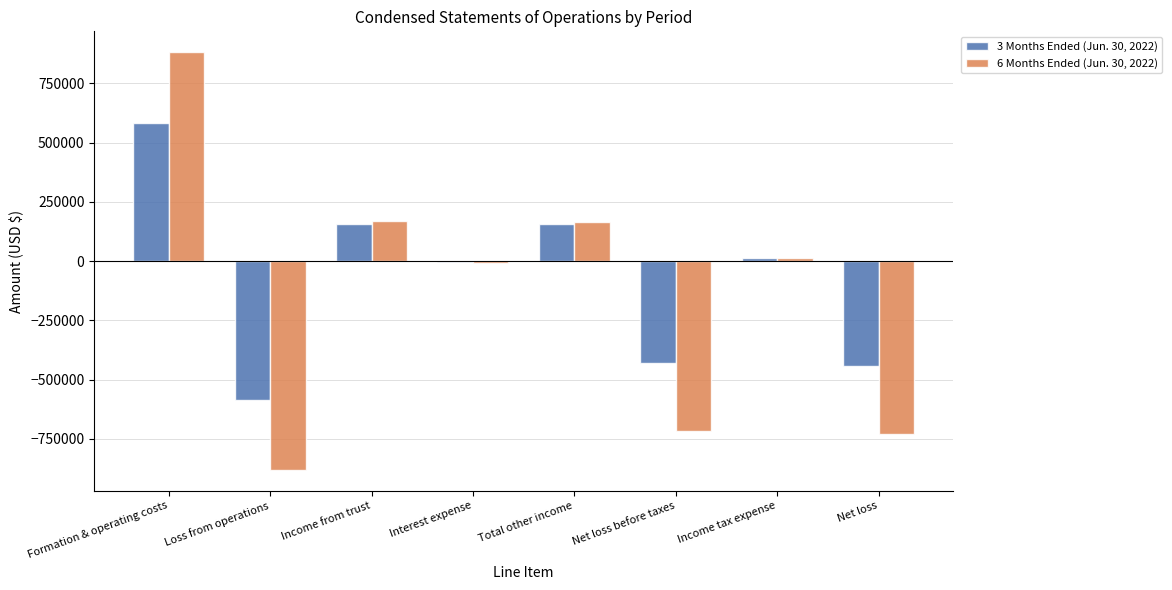

Which series has the widest spread of values?

6 Months Ended (Jun. 30, 2022)